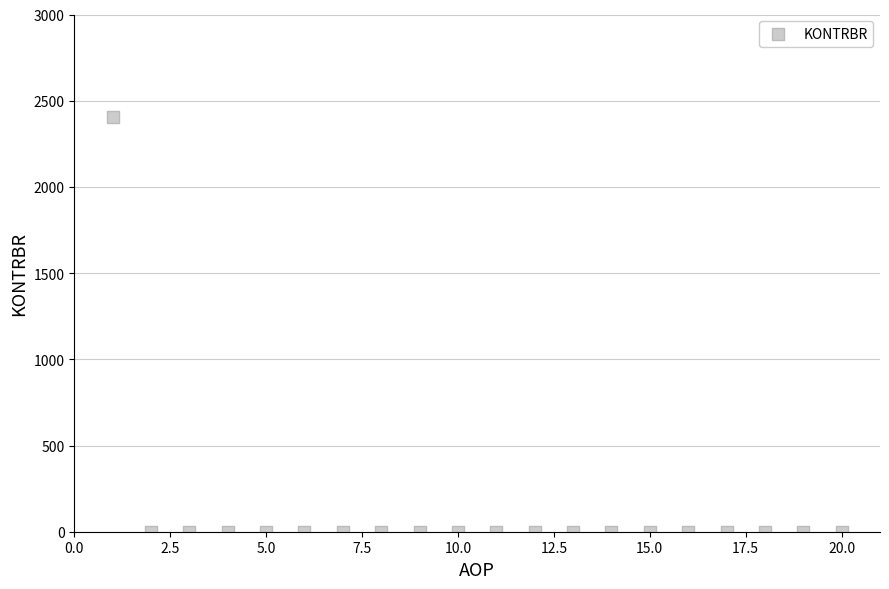

What is the range of X values (max minus min)?

19.0